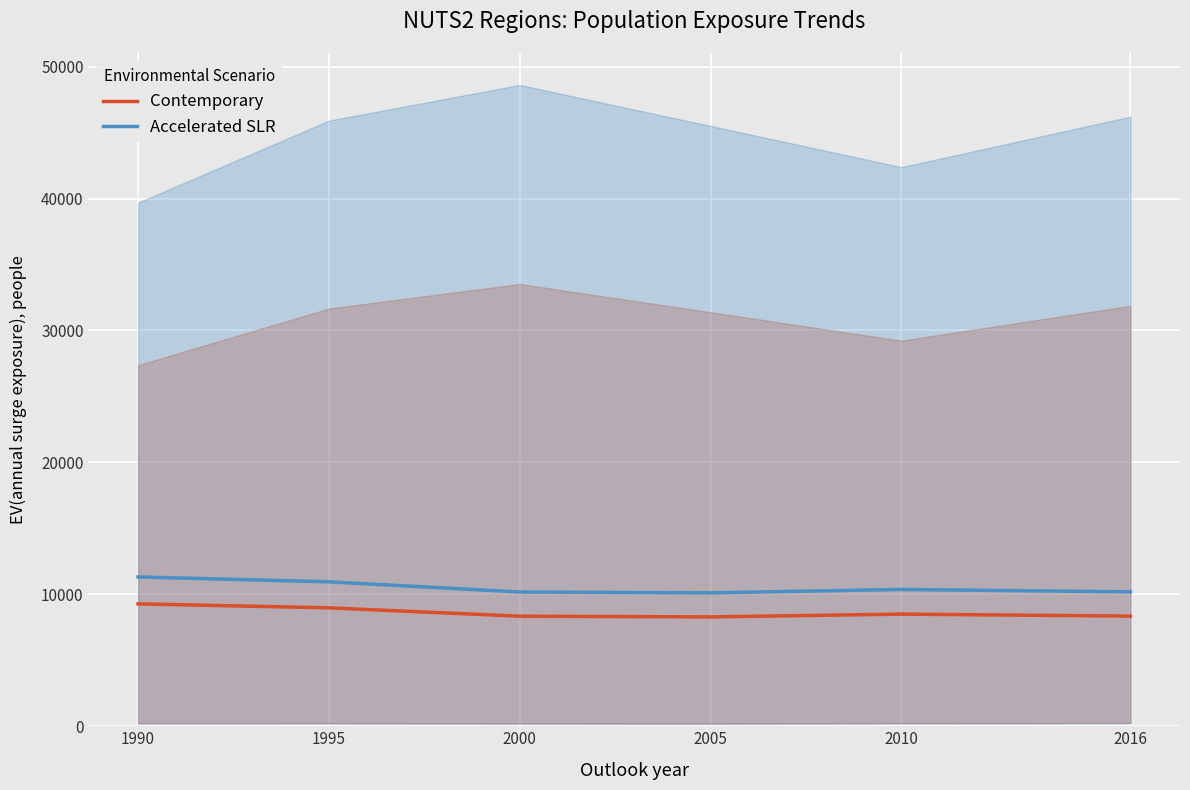

Between 2000 and 2010, which is larger?

2010